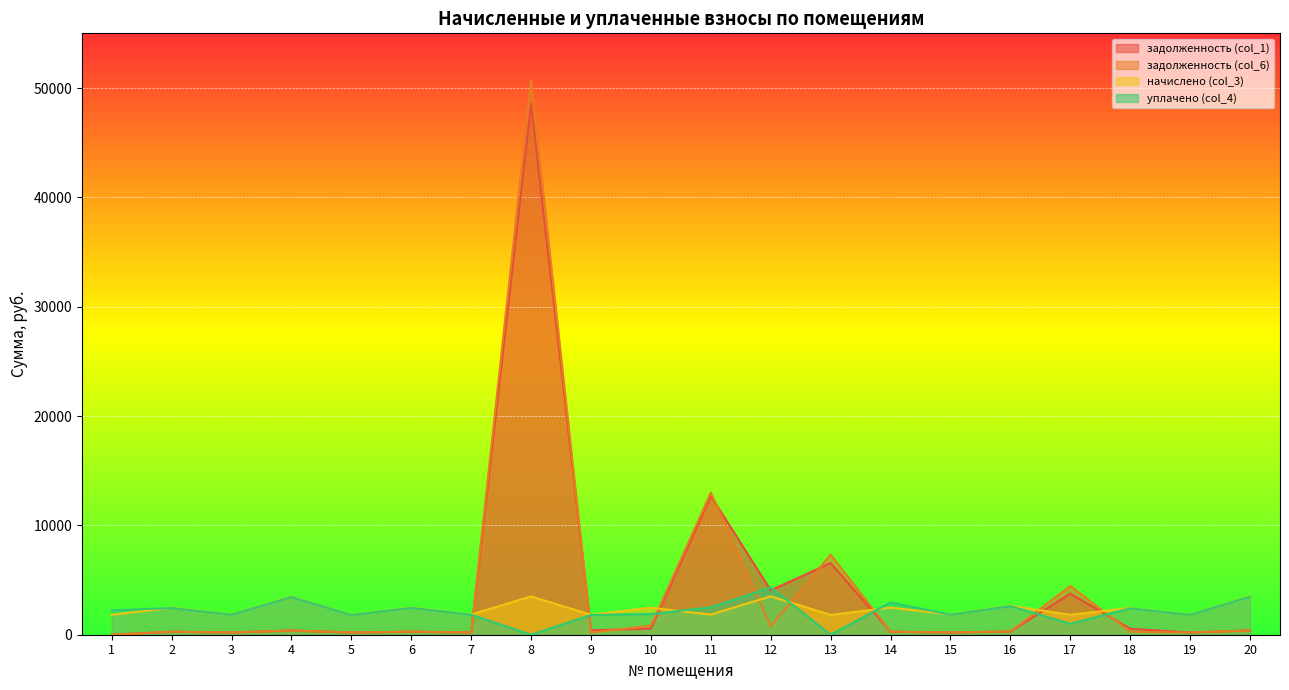

At which category is the sum across all series the highest?

8